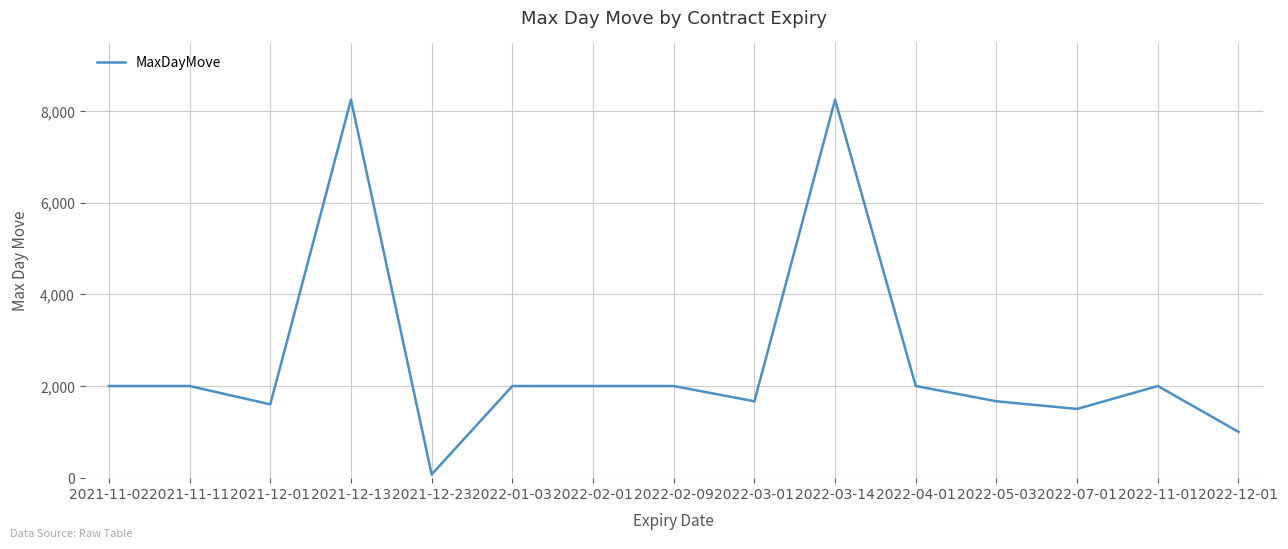

Reading right to left, transcribe all the data shown in this chart.

1000.0	2000.0	1500.0	1666.7	2000.0	8250.0	1666.7	2000.0	2000.0	2000.0	70.0	8250.0	1600.0	2000.0	2000.0